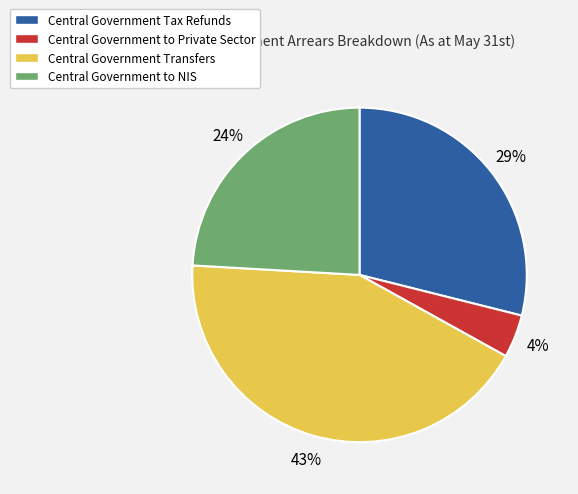

Which has a higher value, Central Government to Private Sector or Central Government Tax Refunds?

Central Government Tax Refunds